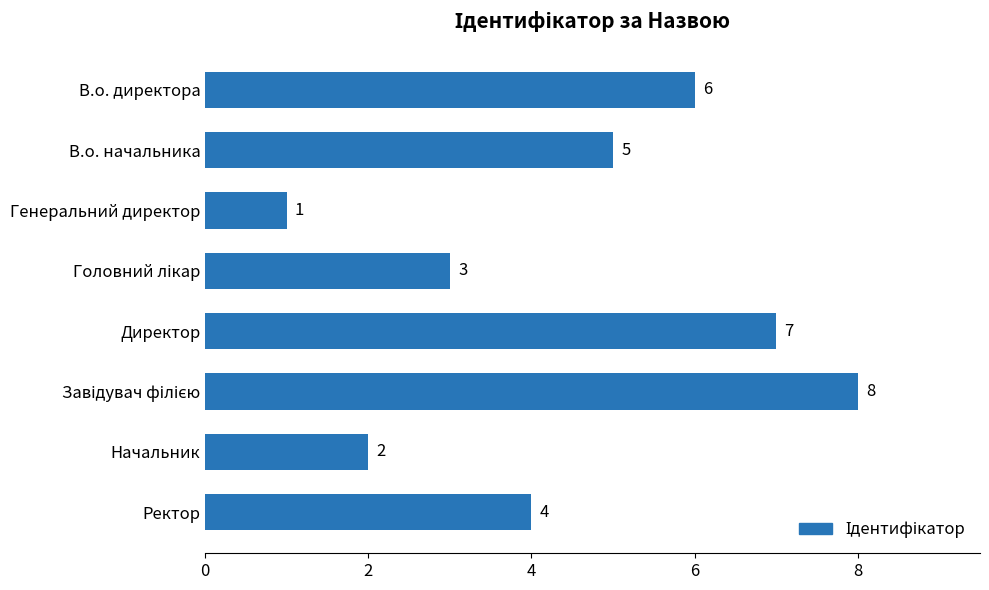

Which category has the lowest value across all series?

Генеральний директор